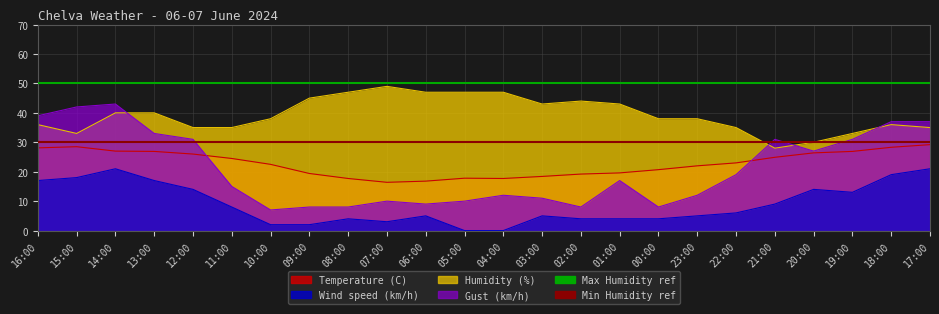

Which has a higher value, 15:00 or 16:00?

15:00